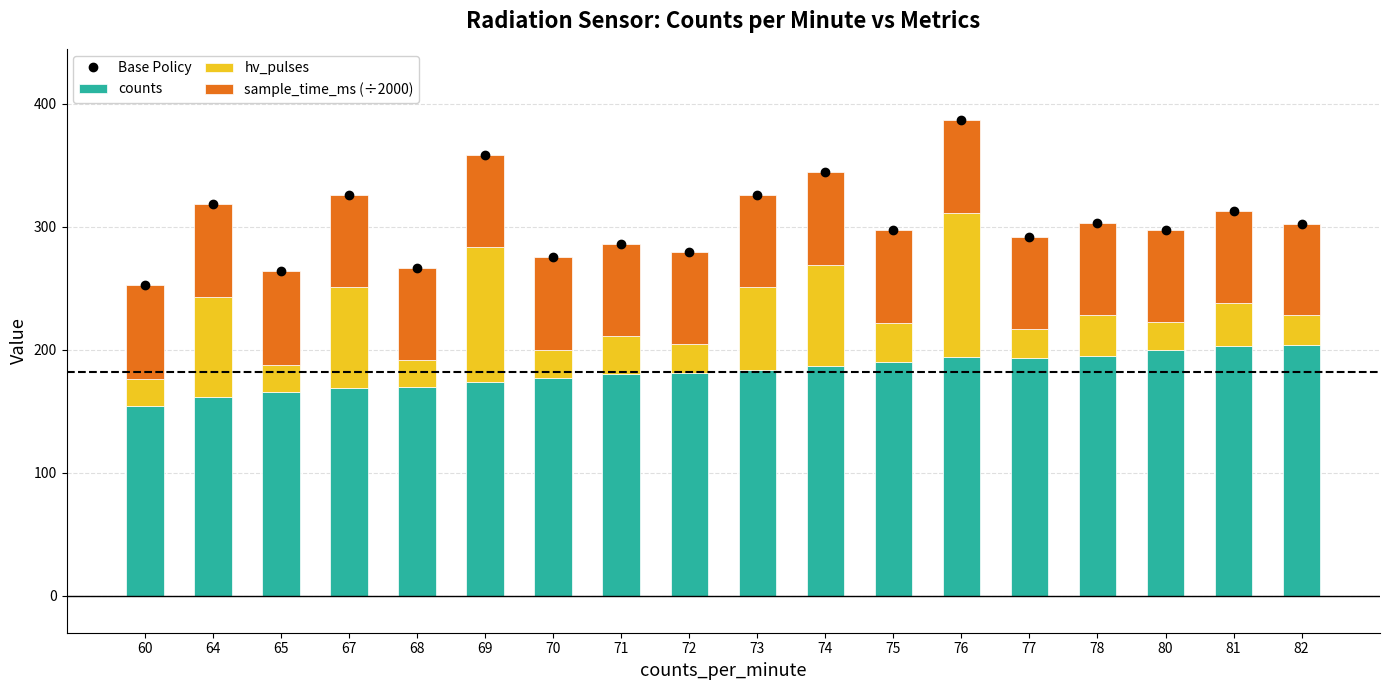

Reading left to right, transcribe all the data shown in this chart.

Base Policy: 60=252.6	64=318.3	65=264.3	67=326.1	68=266.8	69=358.7	70=275.5	71=286.4	72=279.4	73=325.8	74=344.8	75=297.2	76=386.8	77=292.0	78=303.5	80=297.5	81=313.1	82=302.6
counts: 60=154.0	64=162.0	65=166.0	67=169.0	68=170.0	69=174.0	70=177.0	71=180.0	72=181.0	73=184.0	74=187.0	75=190.0	76=194.0	77=193.0	78=195.0	80=200.0	81=203.0	82=204.0
hv_pulses: 60=22.0	64=81.0	65=22.0	67=82.0	68=22.0	69=110.0	70=23.0	71=31.0	72=24.0	73=67.0	74=82.0	75=32.0	76=117.0	77=24.0	78=33.0	80=23.0	81=35.0	82=24.0
sample_time_ms (÷2000): 60=76.6	64=75.3	65=76.3	67=75.1	68=74.8	69=74.7	70=75.5	71=75.4	72=74.4	73=74.8	74=75.8	75=75.2	76=75.8	77=75.0	78=75.5	80=74.5	81=75.1	82=74.6